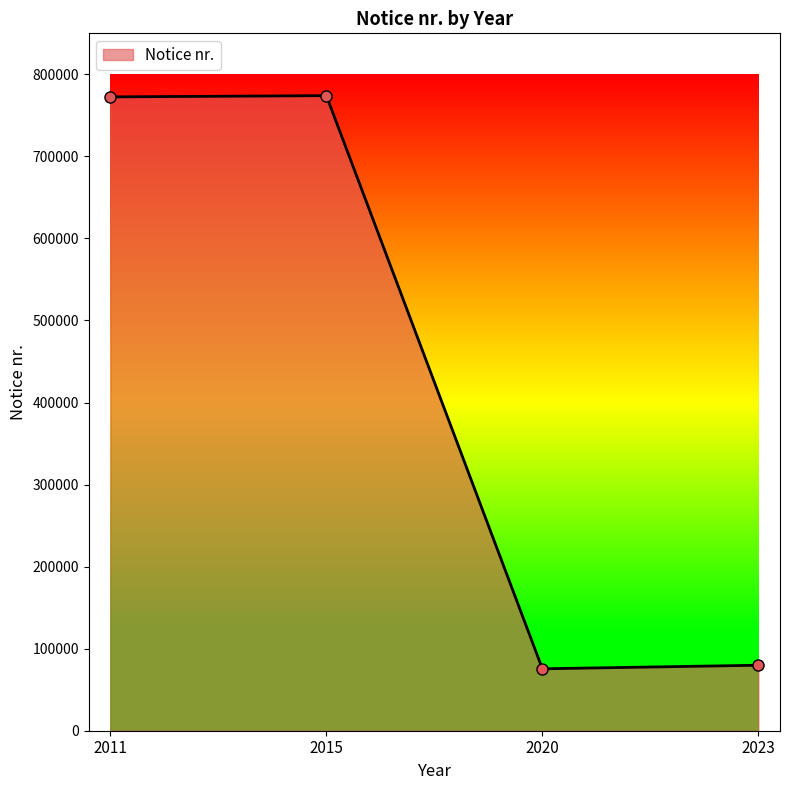

What is the greatest value displayed?

774060